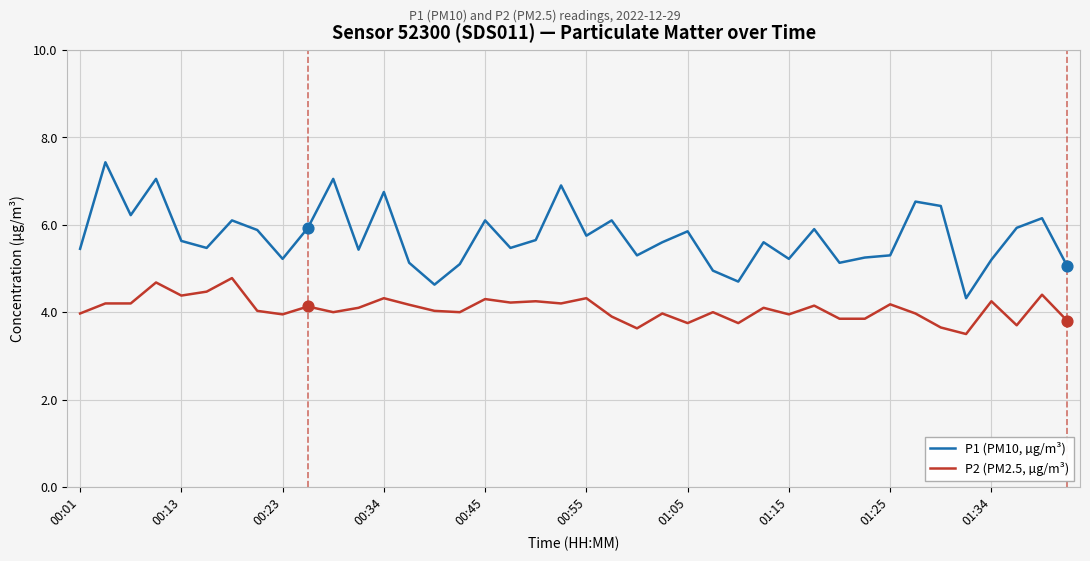

Which series has the largest total across all categories?

P1 (PM10, µg/m³)